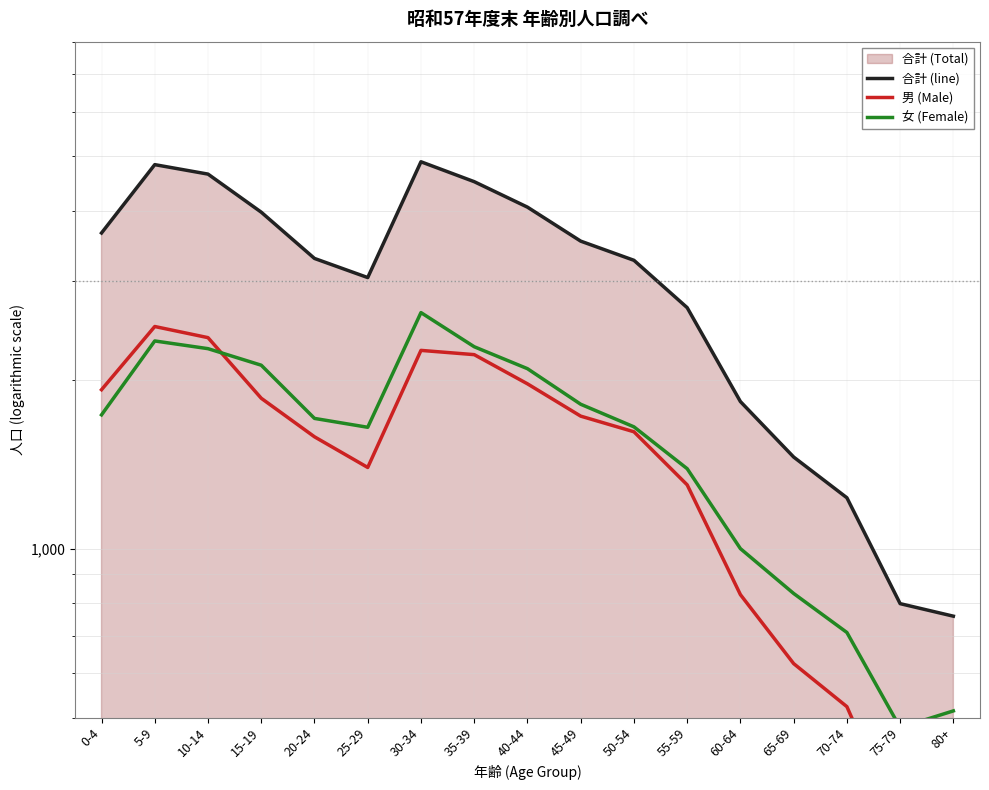

Does the chart have visible grid lines?

Yes